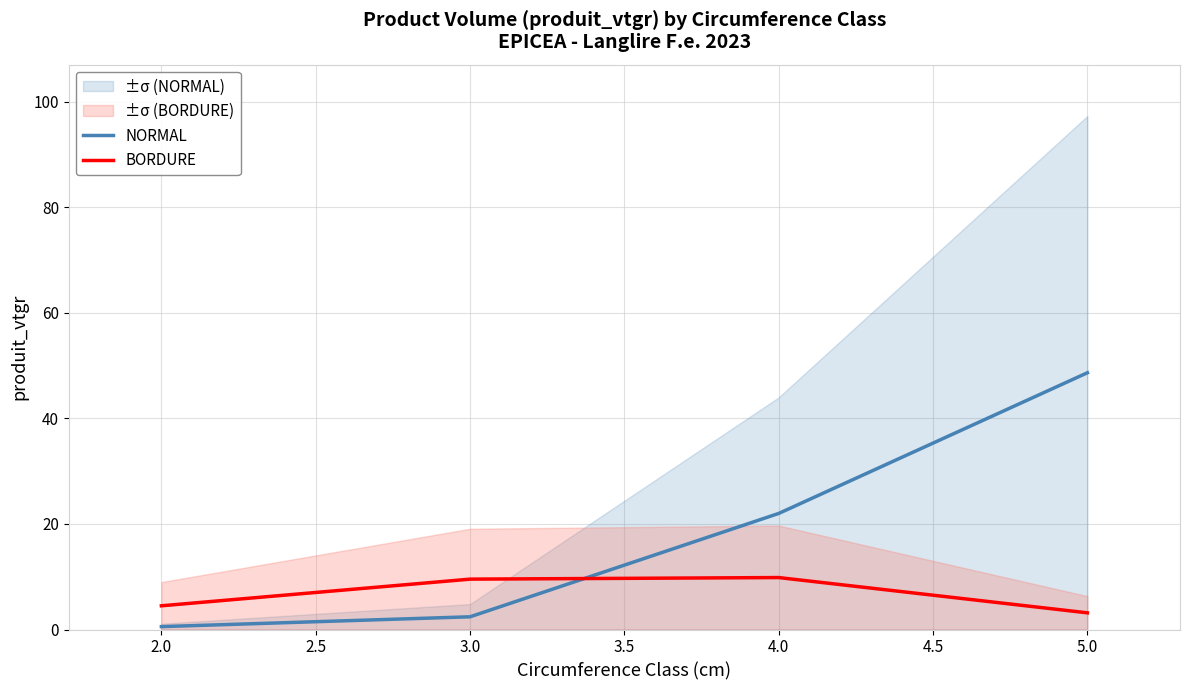

How many interior local peaks does the BORDURE series have?

1